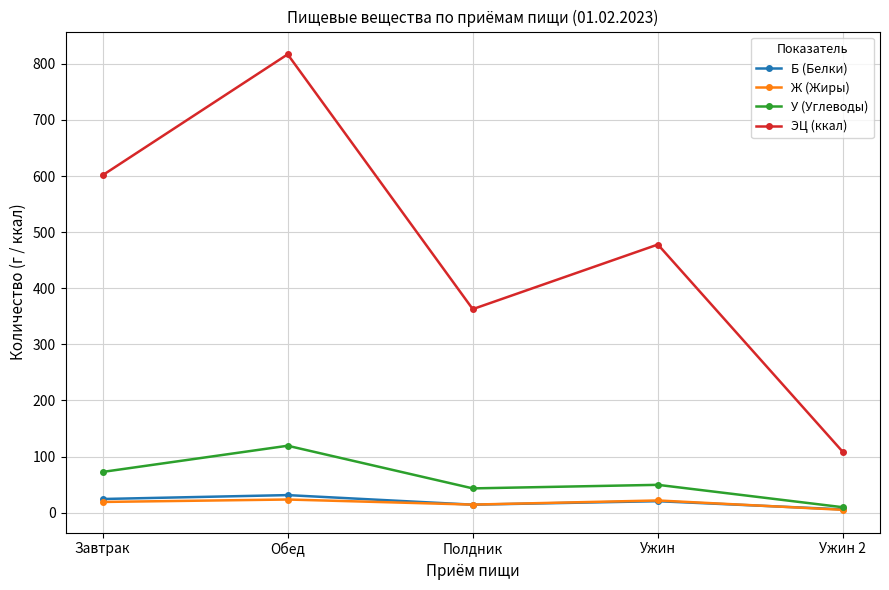

At which category is the sum across all series the highest?

Обед